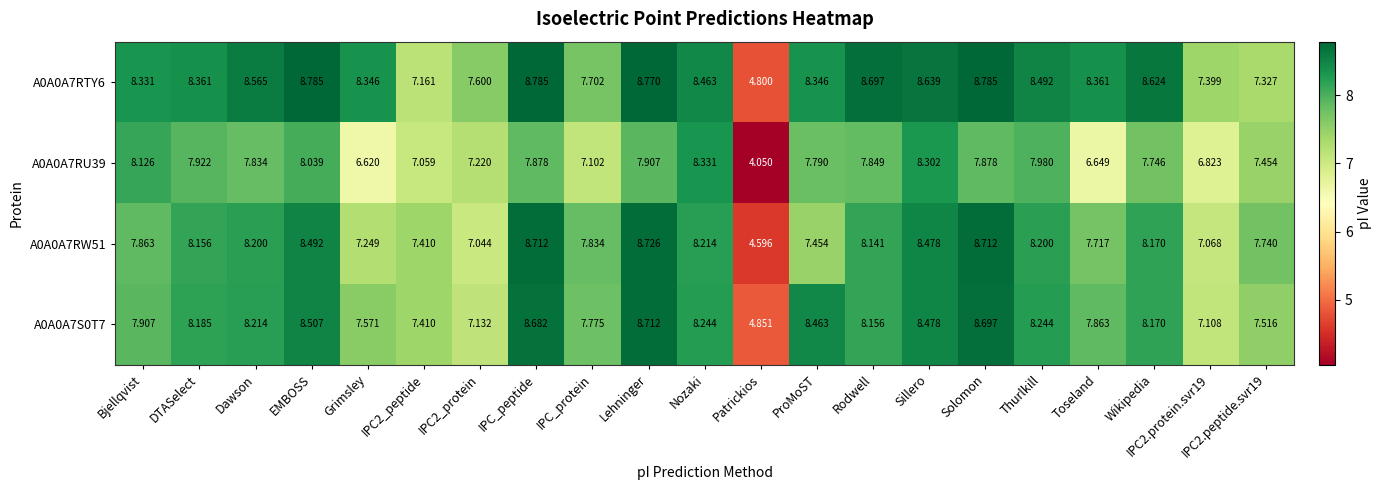

At which label does A0A0A7RW51 reach its peak?

Lehninger